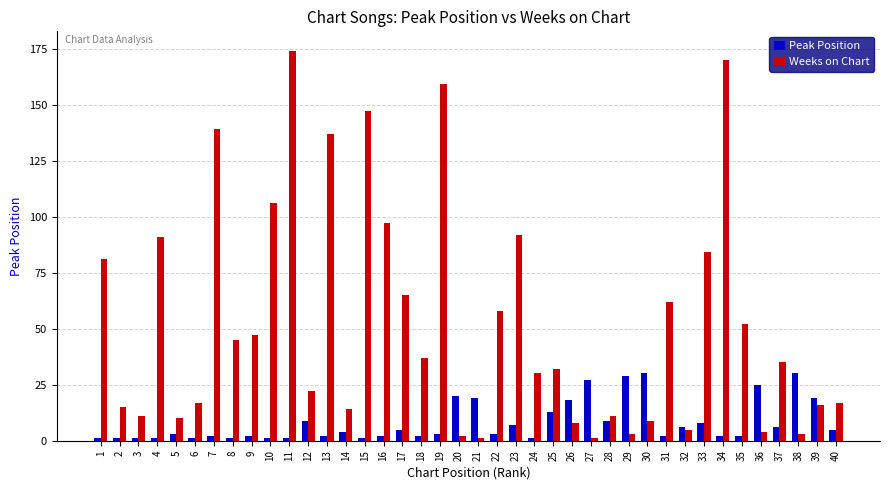

Where does the Weeks on Chart series first go above 35?

1